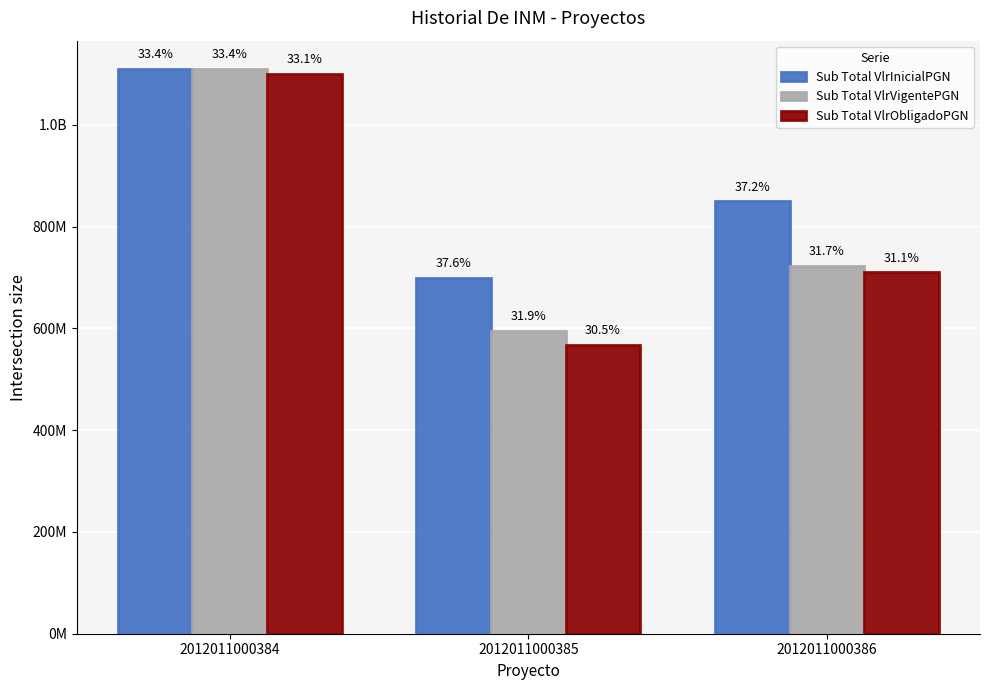

What are all the series names shown in the legend?

Sub Total VlrInicialPGN, Sub Total VlrVigentePGN, Sub Total VlrObligadoPGN